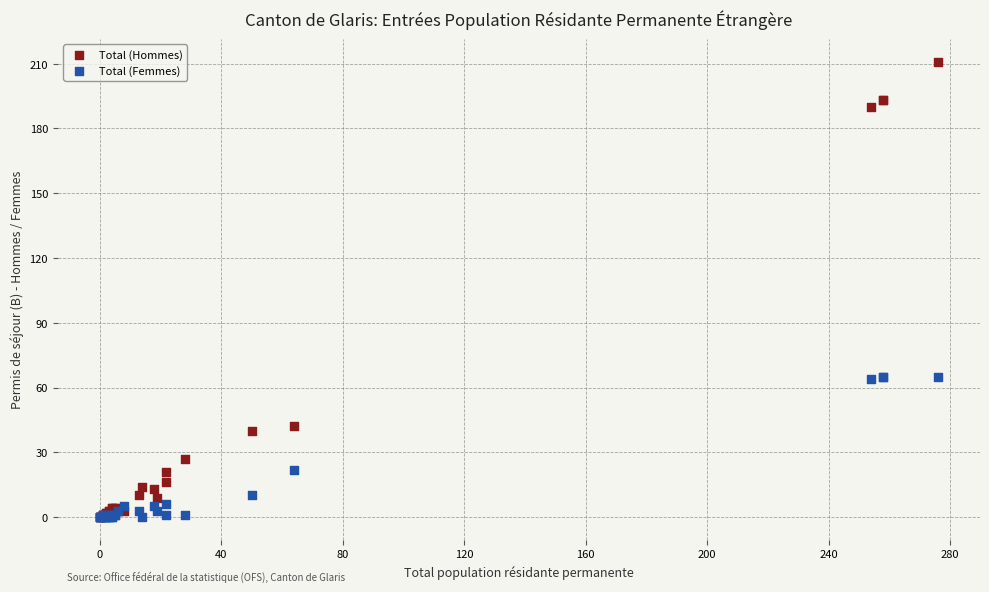

In the Total (Femmes) series, what Y value is closest to 32?

22